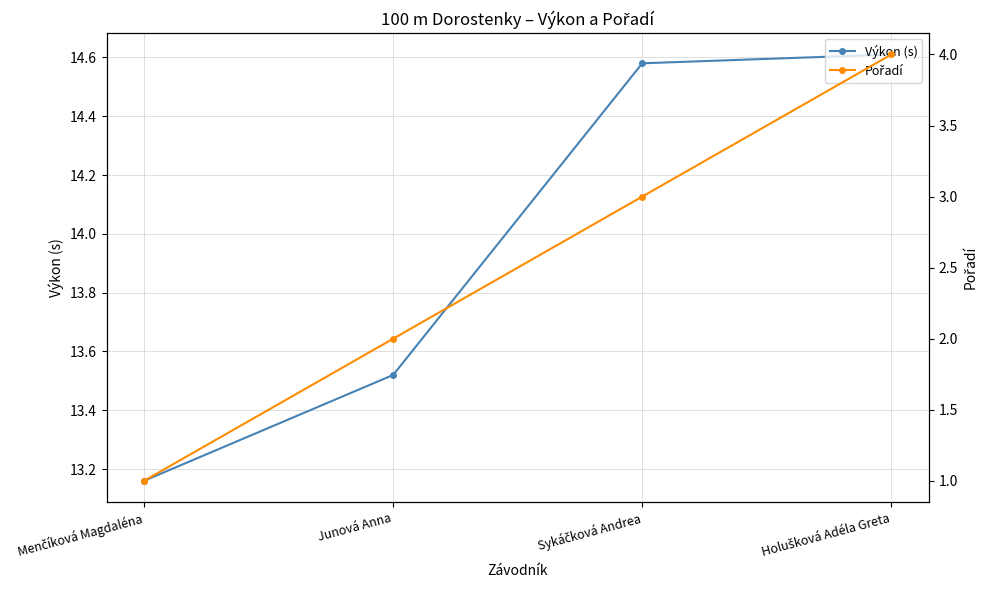

What are all the series names shown in the legend?

Výkon (s), Pořadí